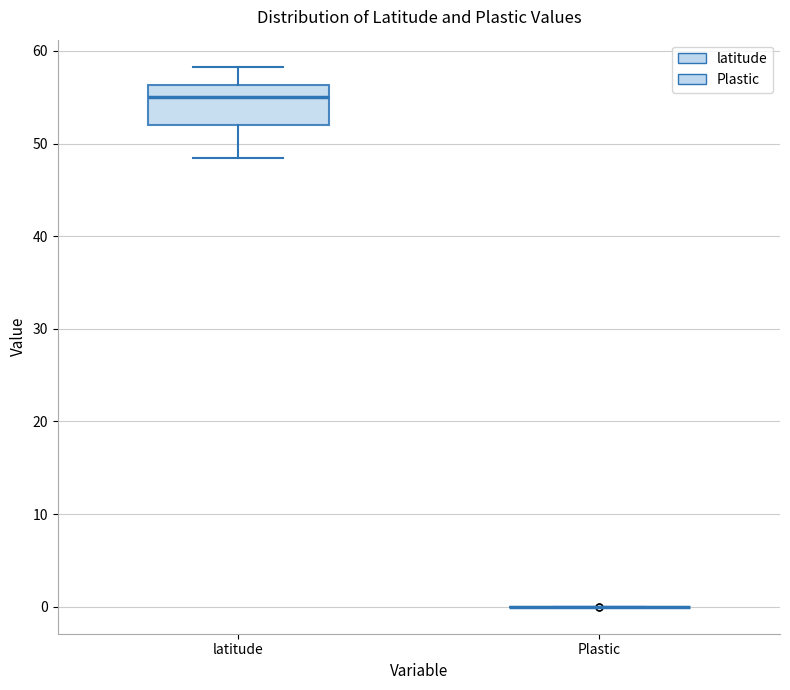

Which box is the tallest, from its lower edge to its upper edge?

latitude